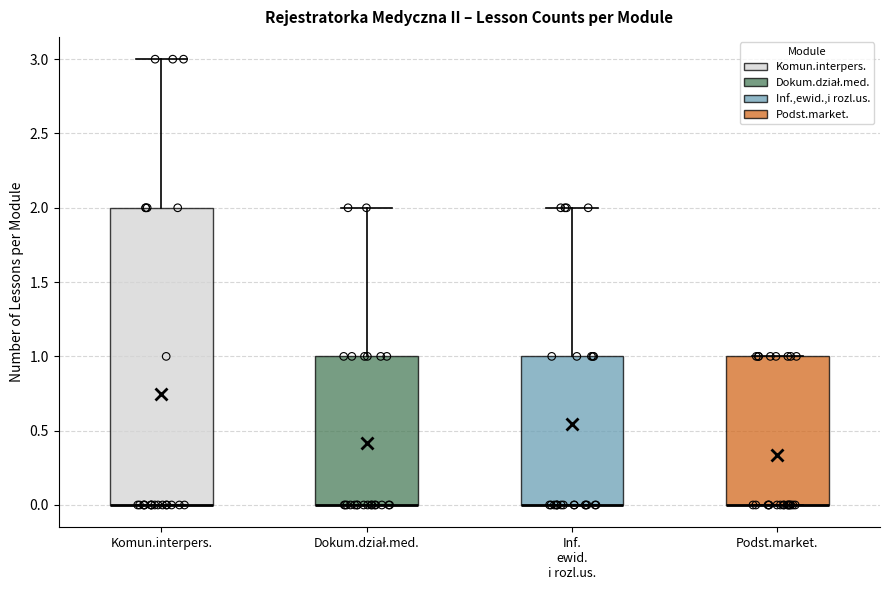

Reading left to right, transcribe this box plot: for each box, give where its median line is, the range the box spans, and where its two whiskers end, as read against the y-axis. The values are not printed on the chart, so give them approximately, as read against the axis.

Komun.interpers.: median 0 (drawn on the box's lower edge), box 0 to 2, whiskers 0 to 3
Dokum.dział.med.: median 0 (drawn on the box's lower edge), box 0 to 1, whiskers 0 to 2
Inf. ewid. i rozl.us.: median 0 (drawn on the box's lower edge), box 0 to 1, whiskers 0 to 2
Podst.market.: median 0 (drawn on the box's lower edge), box 0 to 1, whiskers 0 to 1